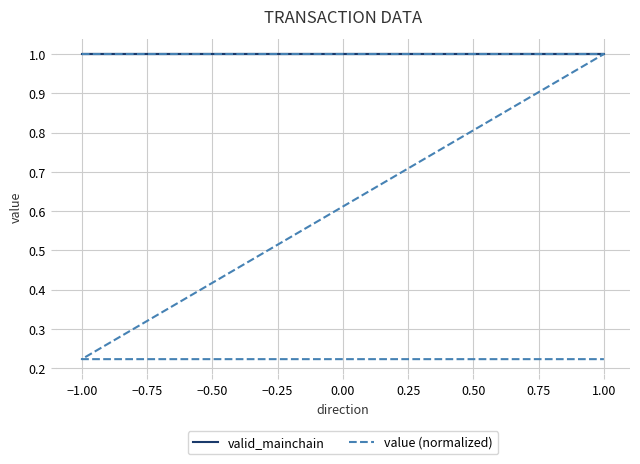

How many data points in value (normalized) are less than 1?

2